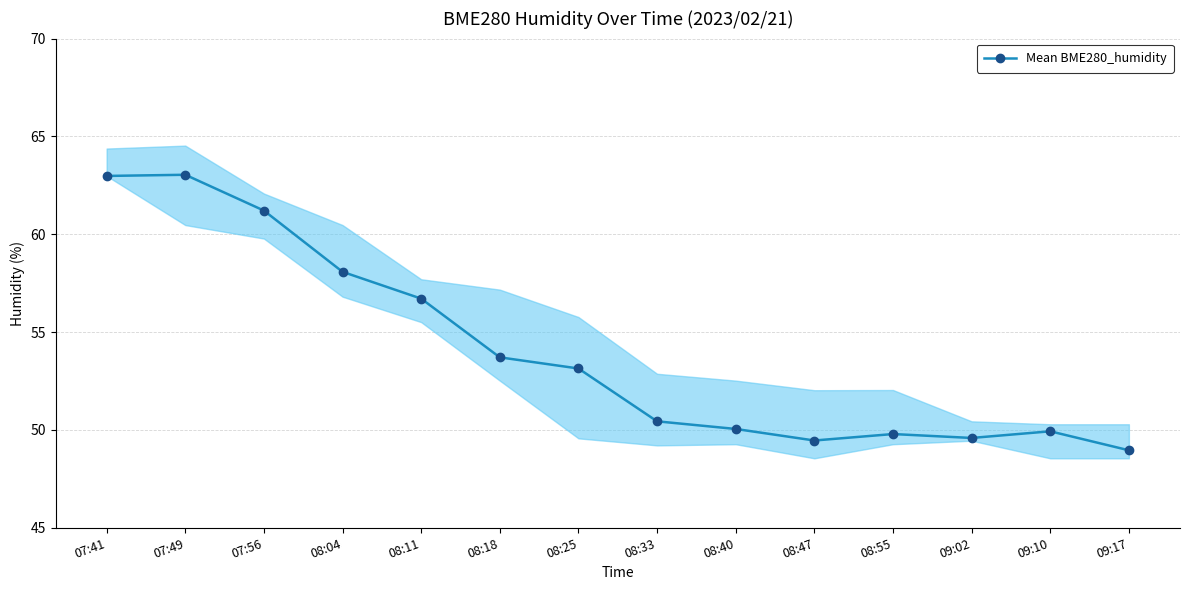

What is the sum of the values at 08:47 and 07:49?

112.5